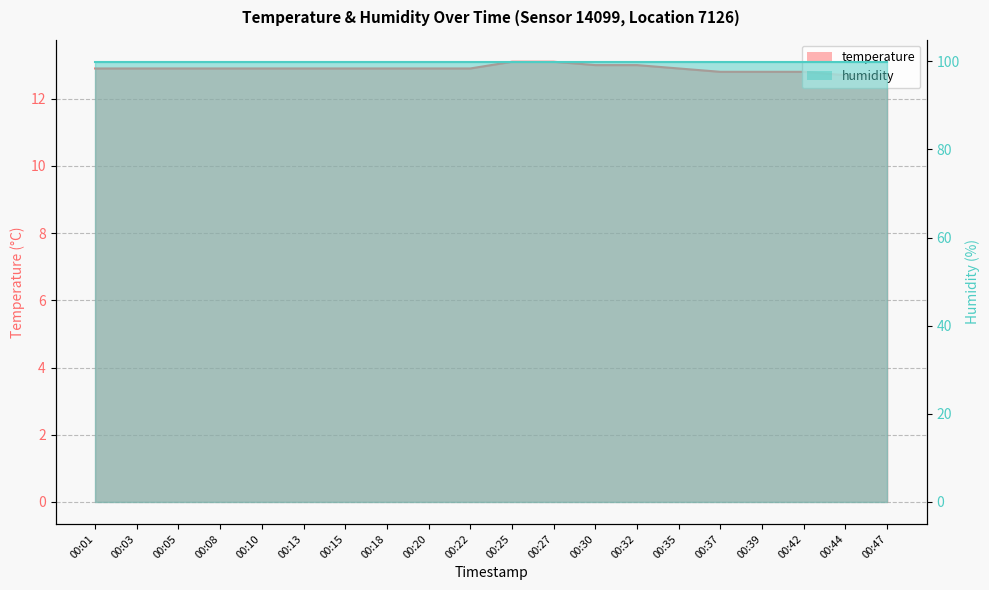

Where is the data nearest to the value 12?

00:44